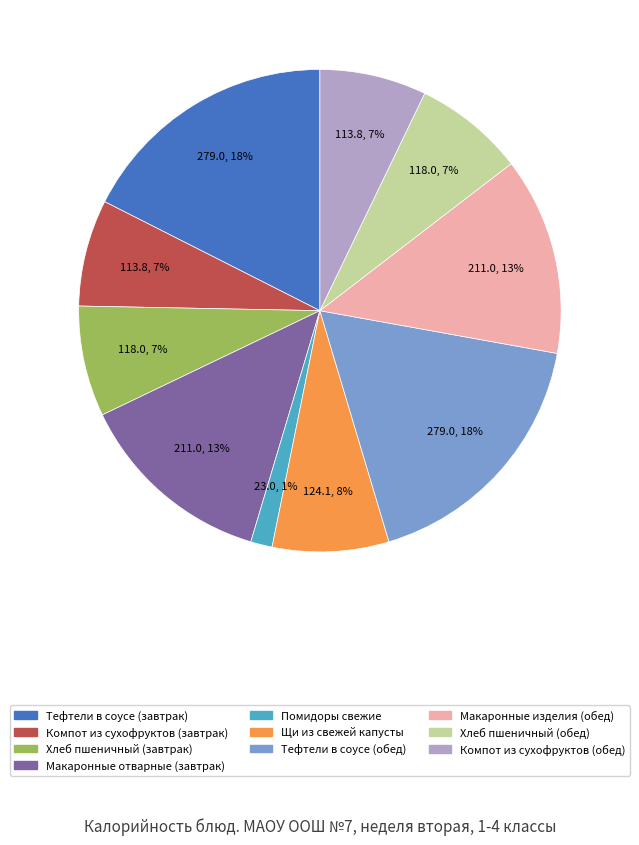

What is the smallest slice in the pie chart?

Помидоры свежие